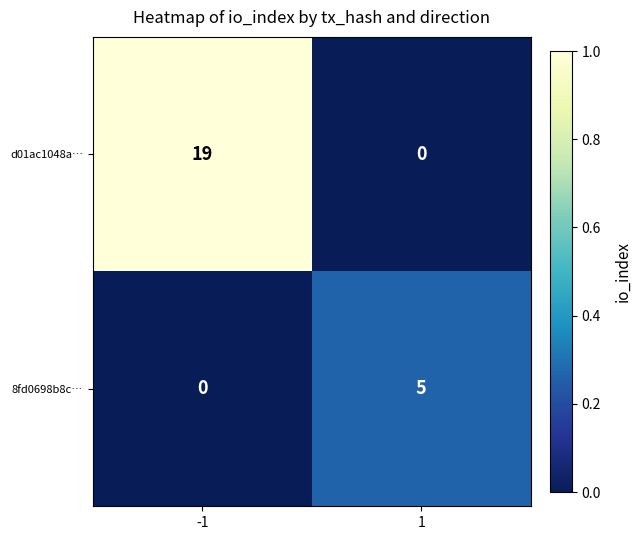

List the series in order of their peak value, highest first.

d01ac1048a…, 8fd0698b8c…